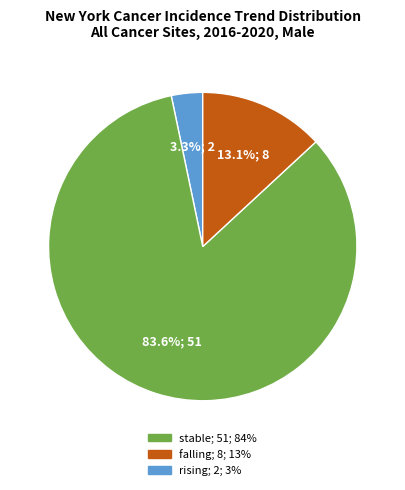

Does any single category account for the majority?

Yes